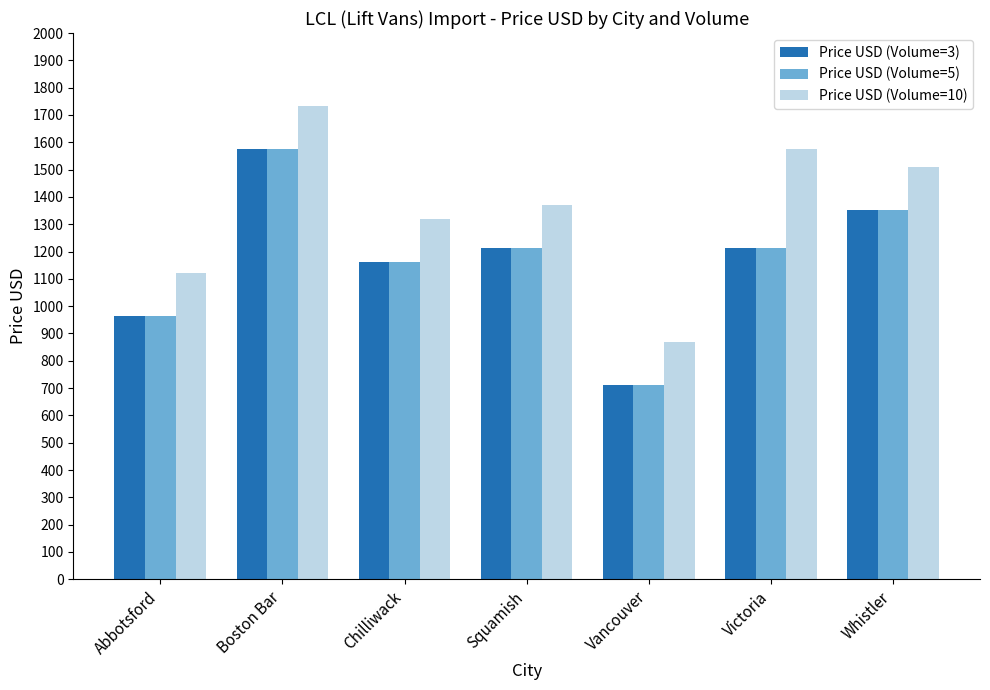

Where does the Price USD (Volume=10) series first go above 1370?

Boston Bar